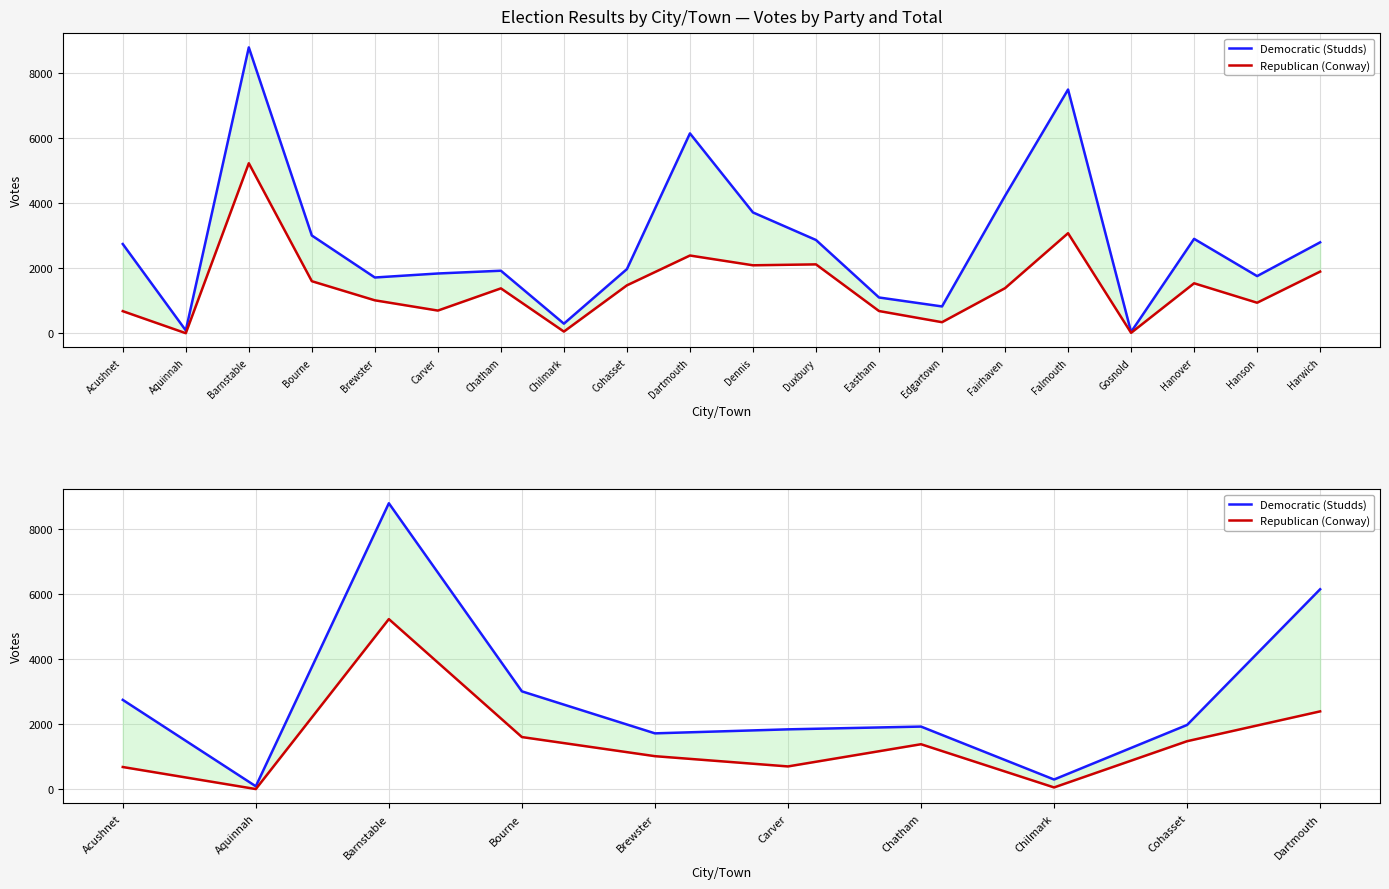

List the series in order of their overall mean, highest first.

Democratic (Studds), Republican (Conway)